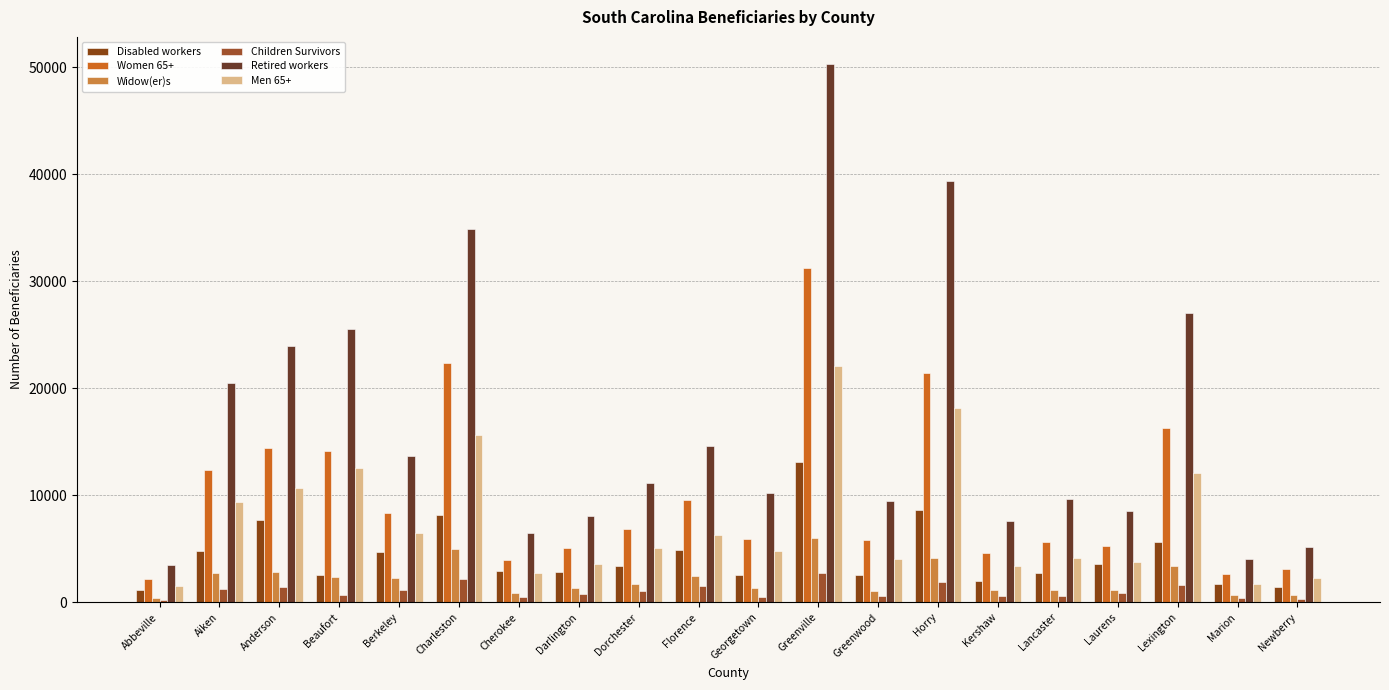

Reading right to left, extract all data points from this chart.

Disabled workers: Newberry=1435	Marion=1670	Lexington=5625	Laurens=3580	Lancaster=2745	Kershaw=2020	Horry=8595	Greenwood=2520	Greenville=13130	Georgetown=2510	Florence=4865	Dorchester=3355	Darlington=2810	Cherokee=2925	Charleston=8160	Berkeley=4665	Beaufort=2510	Anderson=7705	Aiken=4760	Abbeville=1155
Women 65+: Newberry=3150	Marion=2655	Lexington=16300	Laurens=5265	Lancaster=5655	Kershaw=4585	Horry=21455	Greenwood=5820	Greenville=31260	Georgetown=5955	Florence=9560	Dorchester=6880	Darlington=5110	Cherokee=4000	Charleston=22340	Berkeley=8360	Beaufort=14100	Anderson=14410	Aiken=12380	Abbeville=2140
Widow(er)s: Newberry=650	Marion=725	Lexington=3430	Laurens=1135	Lancaster=1110	Kershaw=1110	Horry=4145	Greenwood=1040	Greenville=6015	Georgetown=1350	Florence=2480	Dorchester=1740	Darlington=1370	Cherokee=845	Charleston=4960	Berkeley=2305	Beaufort=2330	Anderson=2845	Aiken=2750	Abbeville=415
Children Survivors: Newberry=295	Marion=415	Lexington=1615	Laurens=905	Lancaster=575	Kershaw=575	Horry=1865	Greenwood=595	Greenville=2750	Georgetown=525	Florence=1495	Dorchester=1065	Darlington=745	Cherokee=525	Charleston=2140	Berkeley=1165	Beaufort=710	Anderson=1455	Aiken=1230	Abbeville=205
Retired workers: Newberry=5185	Marion=4025	Lexington=27005	Laurens=8580	Lancaster=9635	Kershaw=7580	Horry=39345	Greenwood=9465	Greenville=50330	Georgetown=10210	Florence=14595	Dorchester=11105	Darlington=8090	Cherokee=6450	Charleston=34845	Berkeley=13715	Beaufort=25585	Anderson=24000	Aiken=20525	Abbeville=3510
Men 65+: Newberry=2235	Marion=1695	Lexington=12115	Laurens=3790	Lancaster=4185	Kershaw=3420	Horry=18135	Greenwood=4020	Greenville=22130	Georgetown=4825	Florence=6335	Dorchester=5115	Darlington=3620	Cherokee=2775	Charleston=15600	Berkeley=6475	Beaufort=12520	Anderson=10660	Aiken=9415	Abbeville=1500